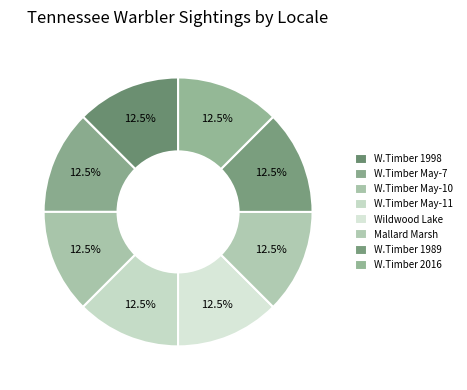

Rank the categories by value from highest to lowest.

Wildwood Lake Area, Westphal Timber (2016), Westphal Timber (1998), Westphal Timber (2014-05-07), Westphal Timber (2014-05-10), Westphal Timber (2014-05-11), Westphal Timber (1989), Mallard Marsh